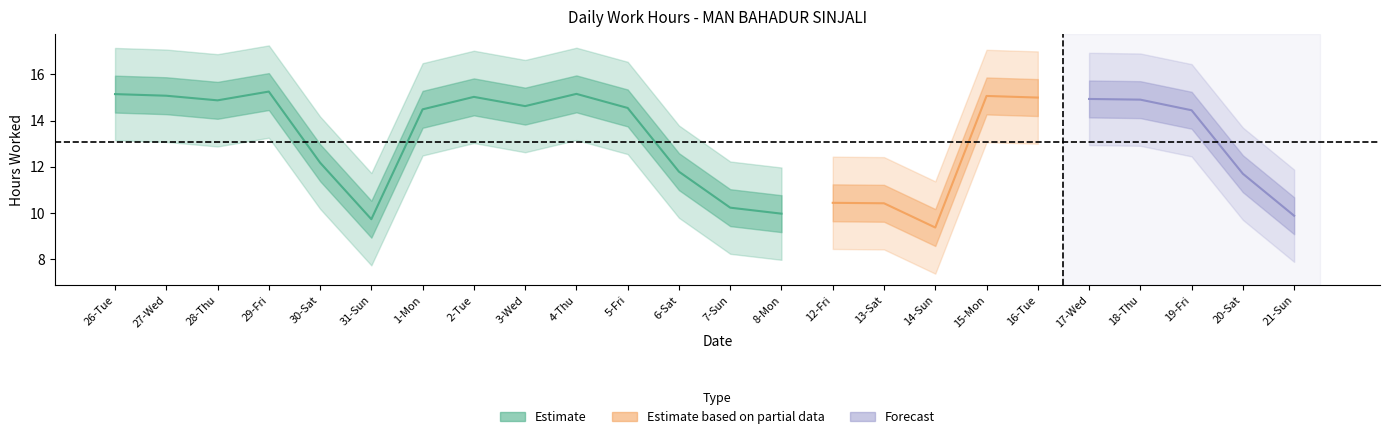

Reading left to right, list all the values displayed in this chart.

Low: 15.2	15.1	14.9	15.3	12.2	9.7	14.5	15.0	14.6	15.2	14.6	11.8	10.2	10.0	10.4	10.4	9.4	15.1	15.0	14.9	14.9	14.4	11.7	9.9
Break_Total: 0.0	0.0	0.0	0.0	0.0	0.0	0.0	0.0	0.0	0.0	0.0	0.0	0.0	0.0	0.0	0.0	0.0	0.0	0.0	0.0	0.0	0.0	0.0	0.0